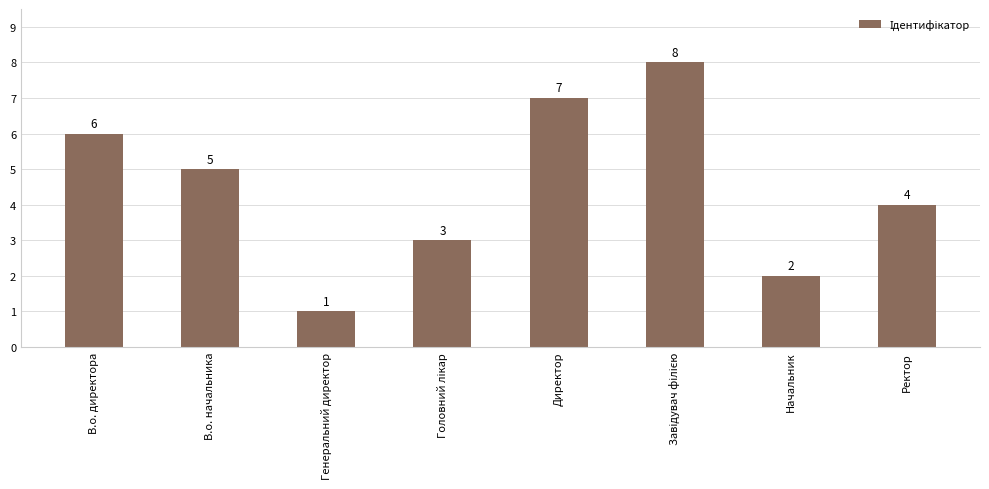

Count the values in the range 3 to 7.

5